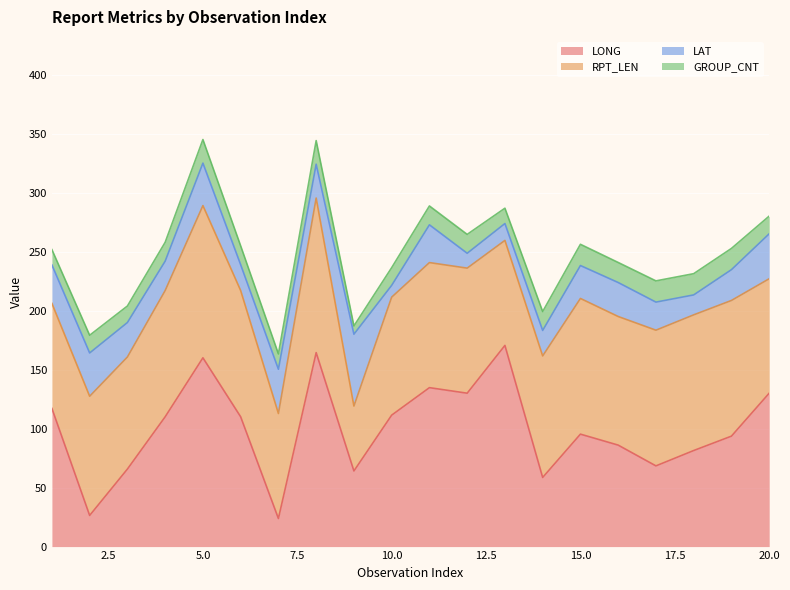

At which label does LONG reach its minimum?

7